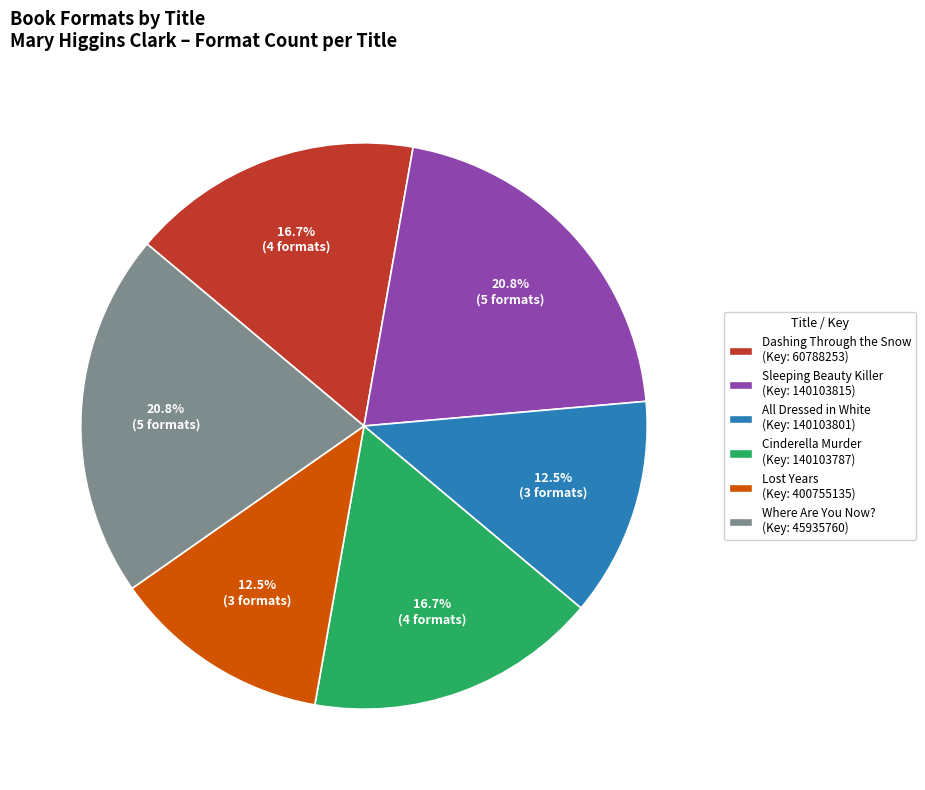

What percentage is NOT represented by Where Are You Now??

79.2%